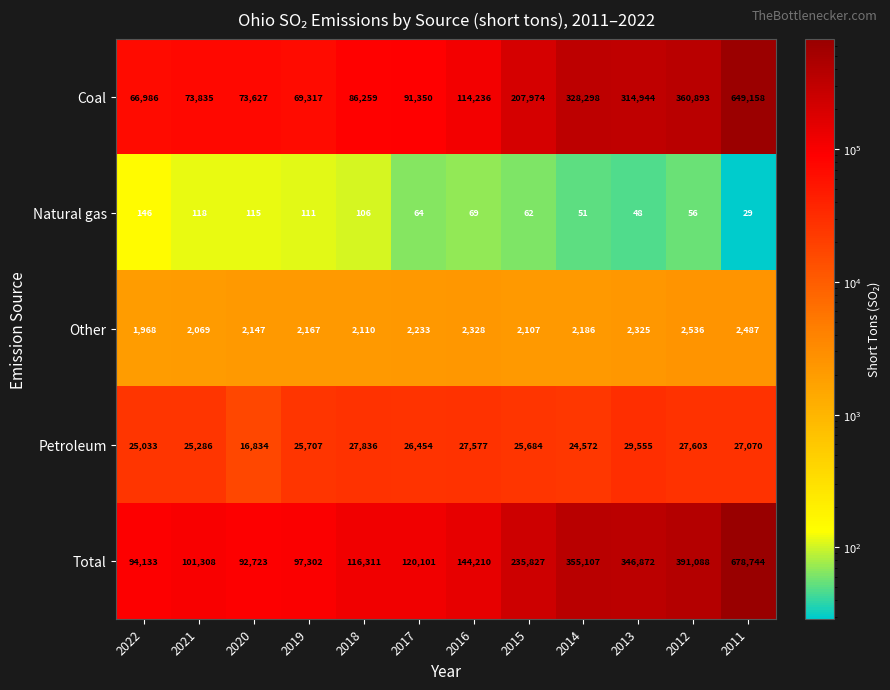

What is the greatest value displayed?

678744